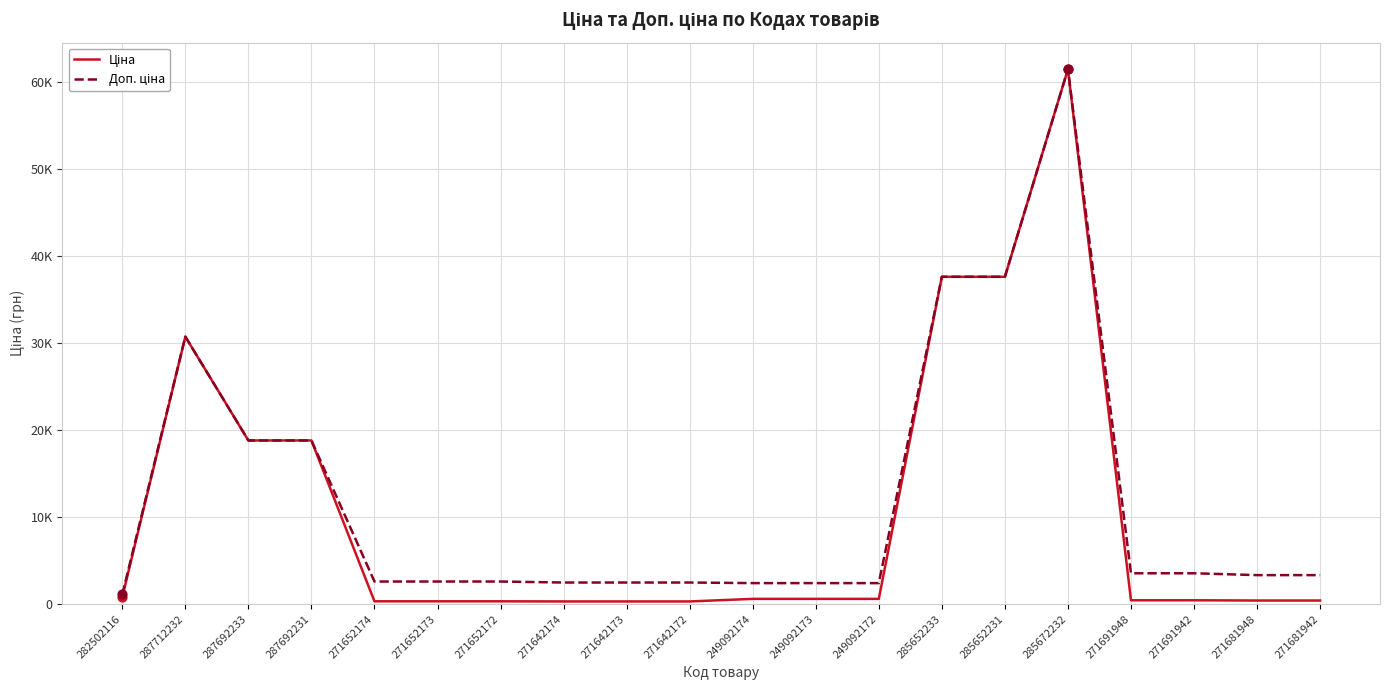

Does the chart have visible grid lines?

Yes